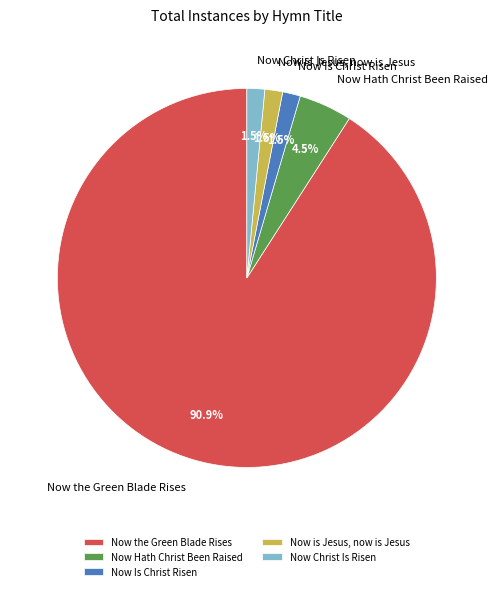

Approximately how many times larger is the value at Now is Jesus, now is Jesus compared to Now Is Christ Risen?

1.0